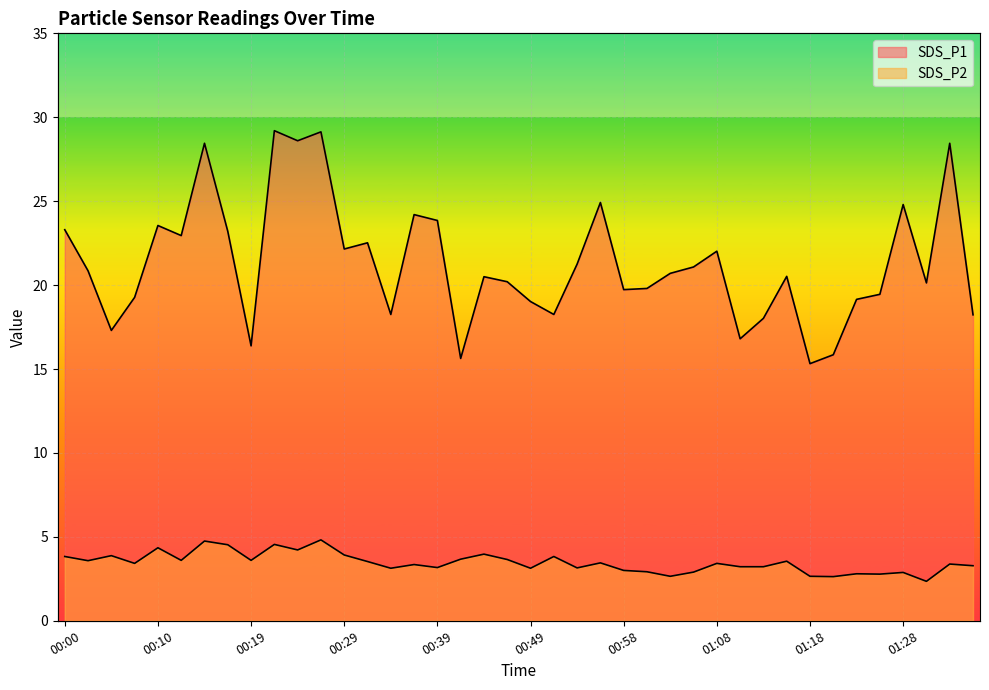

Rank the series by their average value, from lowest to highest.

SDS_P2, SDS_P1